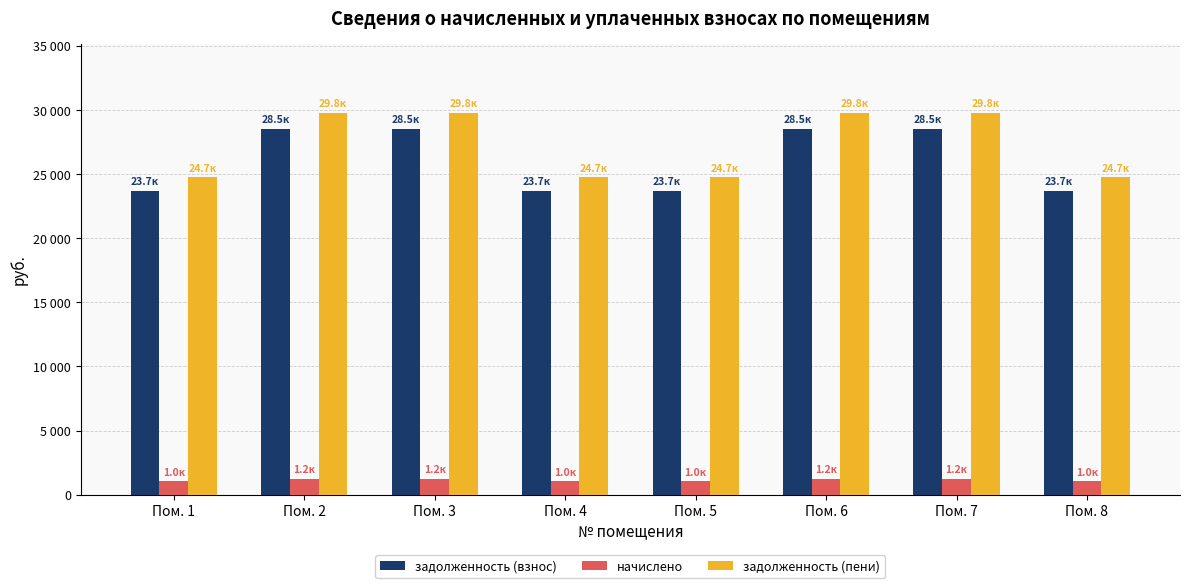

What are all the series names shown in the legend?

задолженность (взнос), начислено, задолженность (пени)